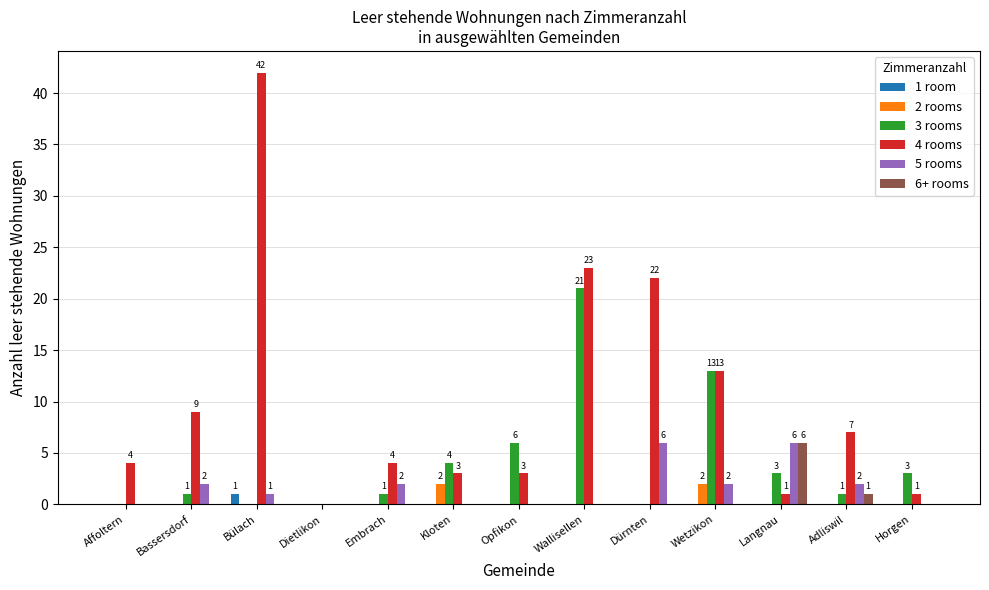

Which series has the largest total across all categories?

4 rooms